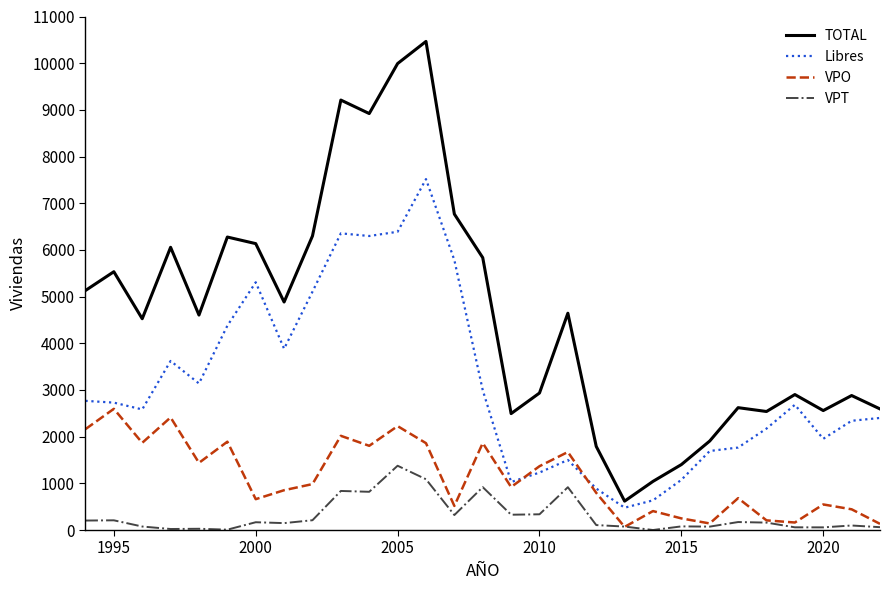

Rank the series by their average value, from highest to lowest.

TOTAL, Libres, VPO, VPT